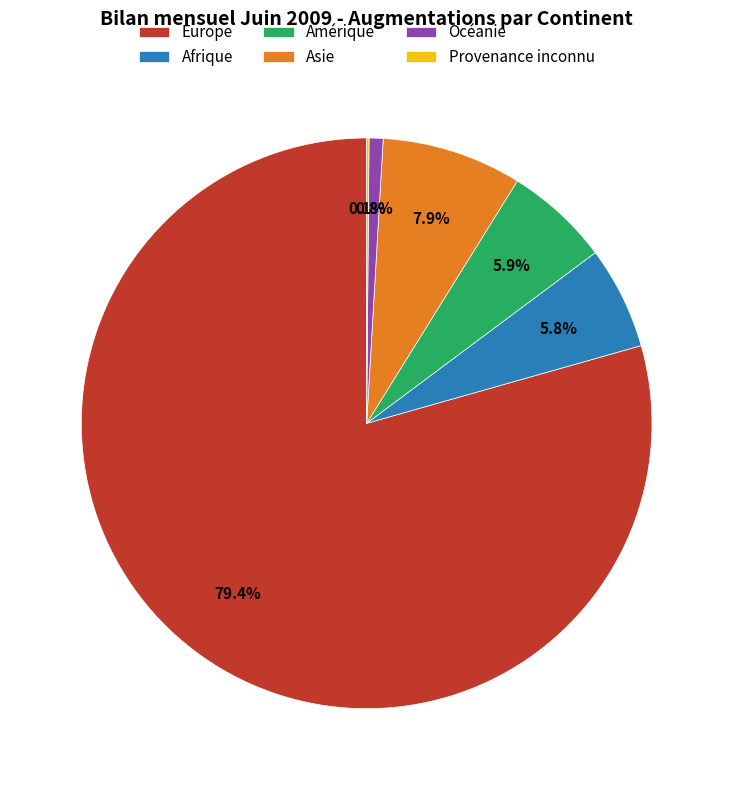

To the nearest percent, what portion does Europe represent?

79%